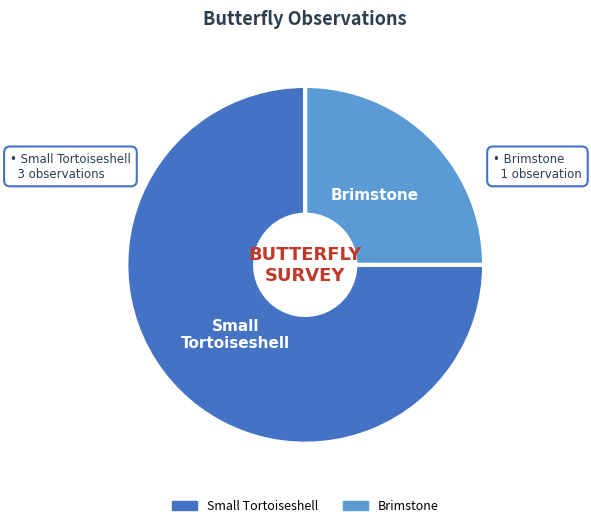

Which category accounts for the majority?

Small Tortoiseshell